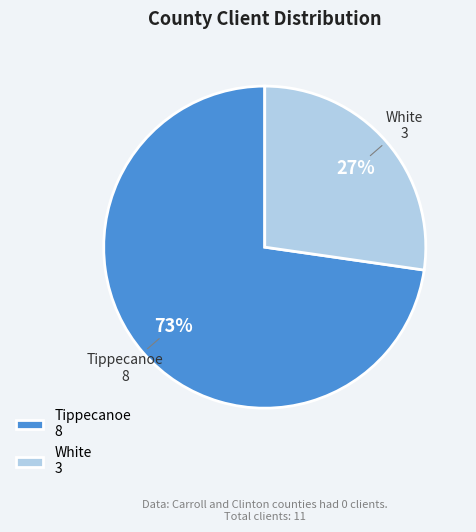

How many slices are in this pie chart?

2